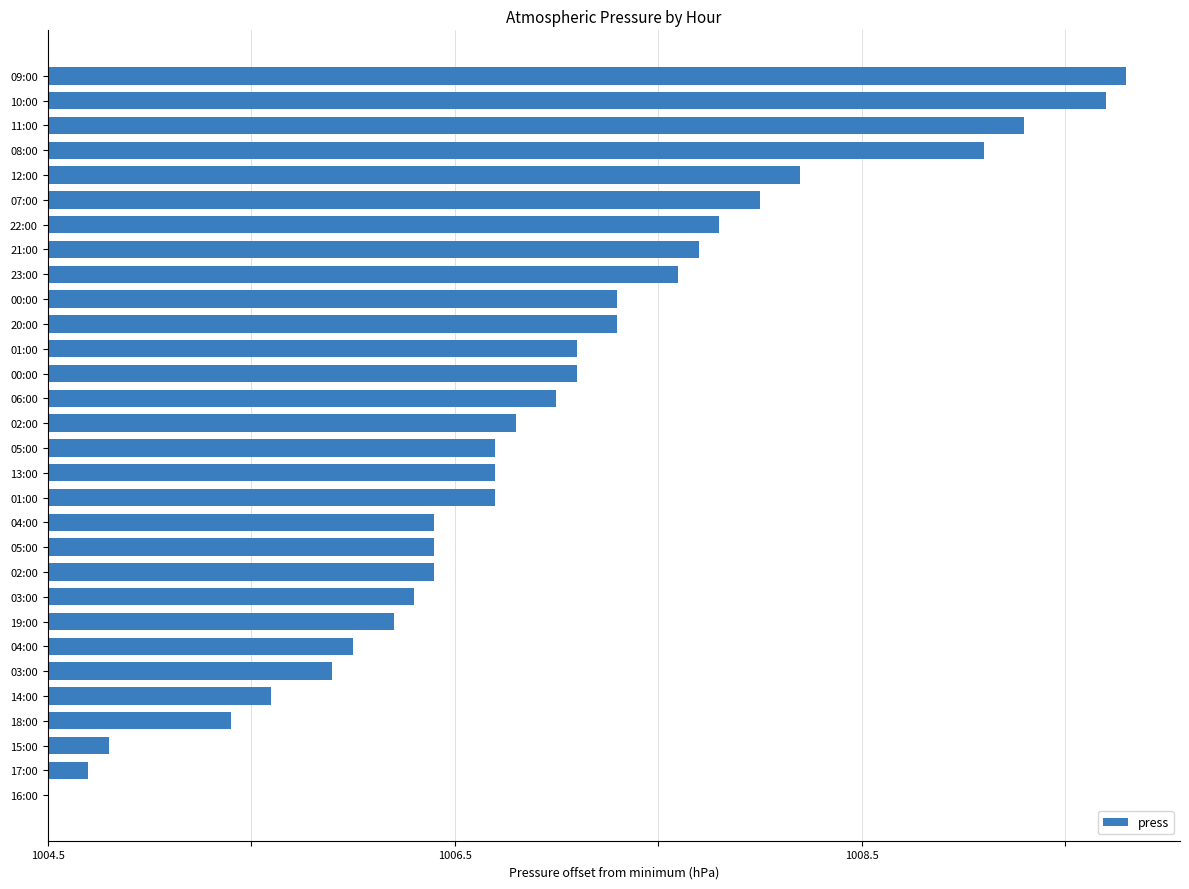

At which category does the chart reach its peak across all series?

09:00